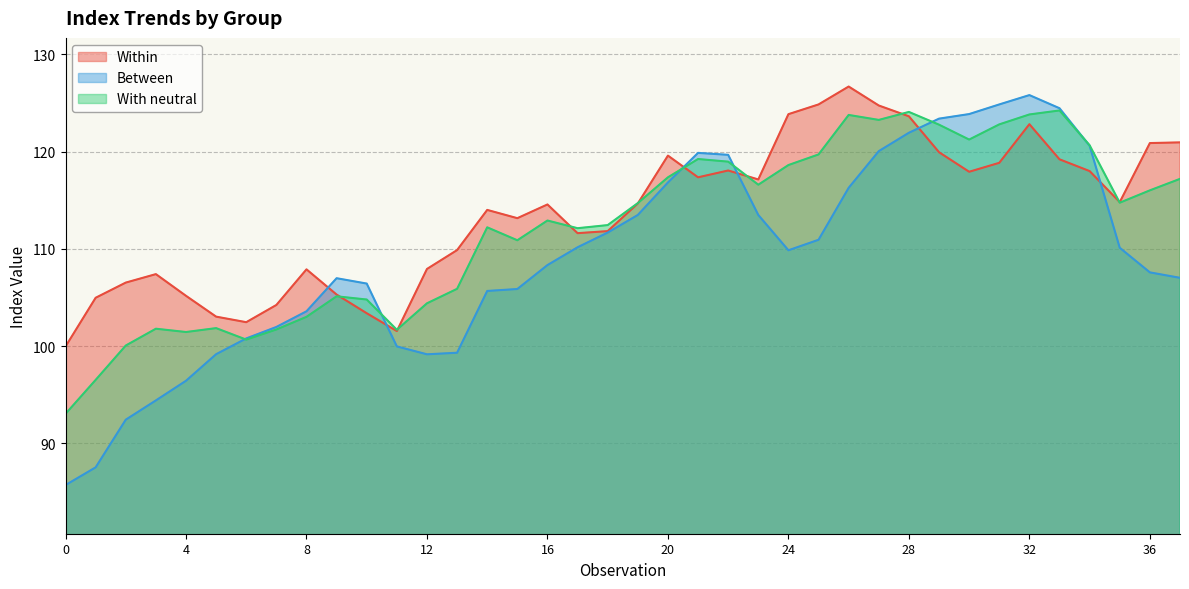

Which series changed the most between 4 and 36?

Within